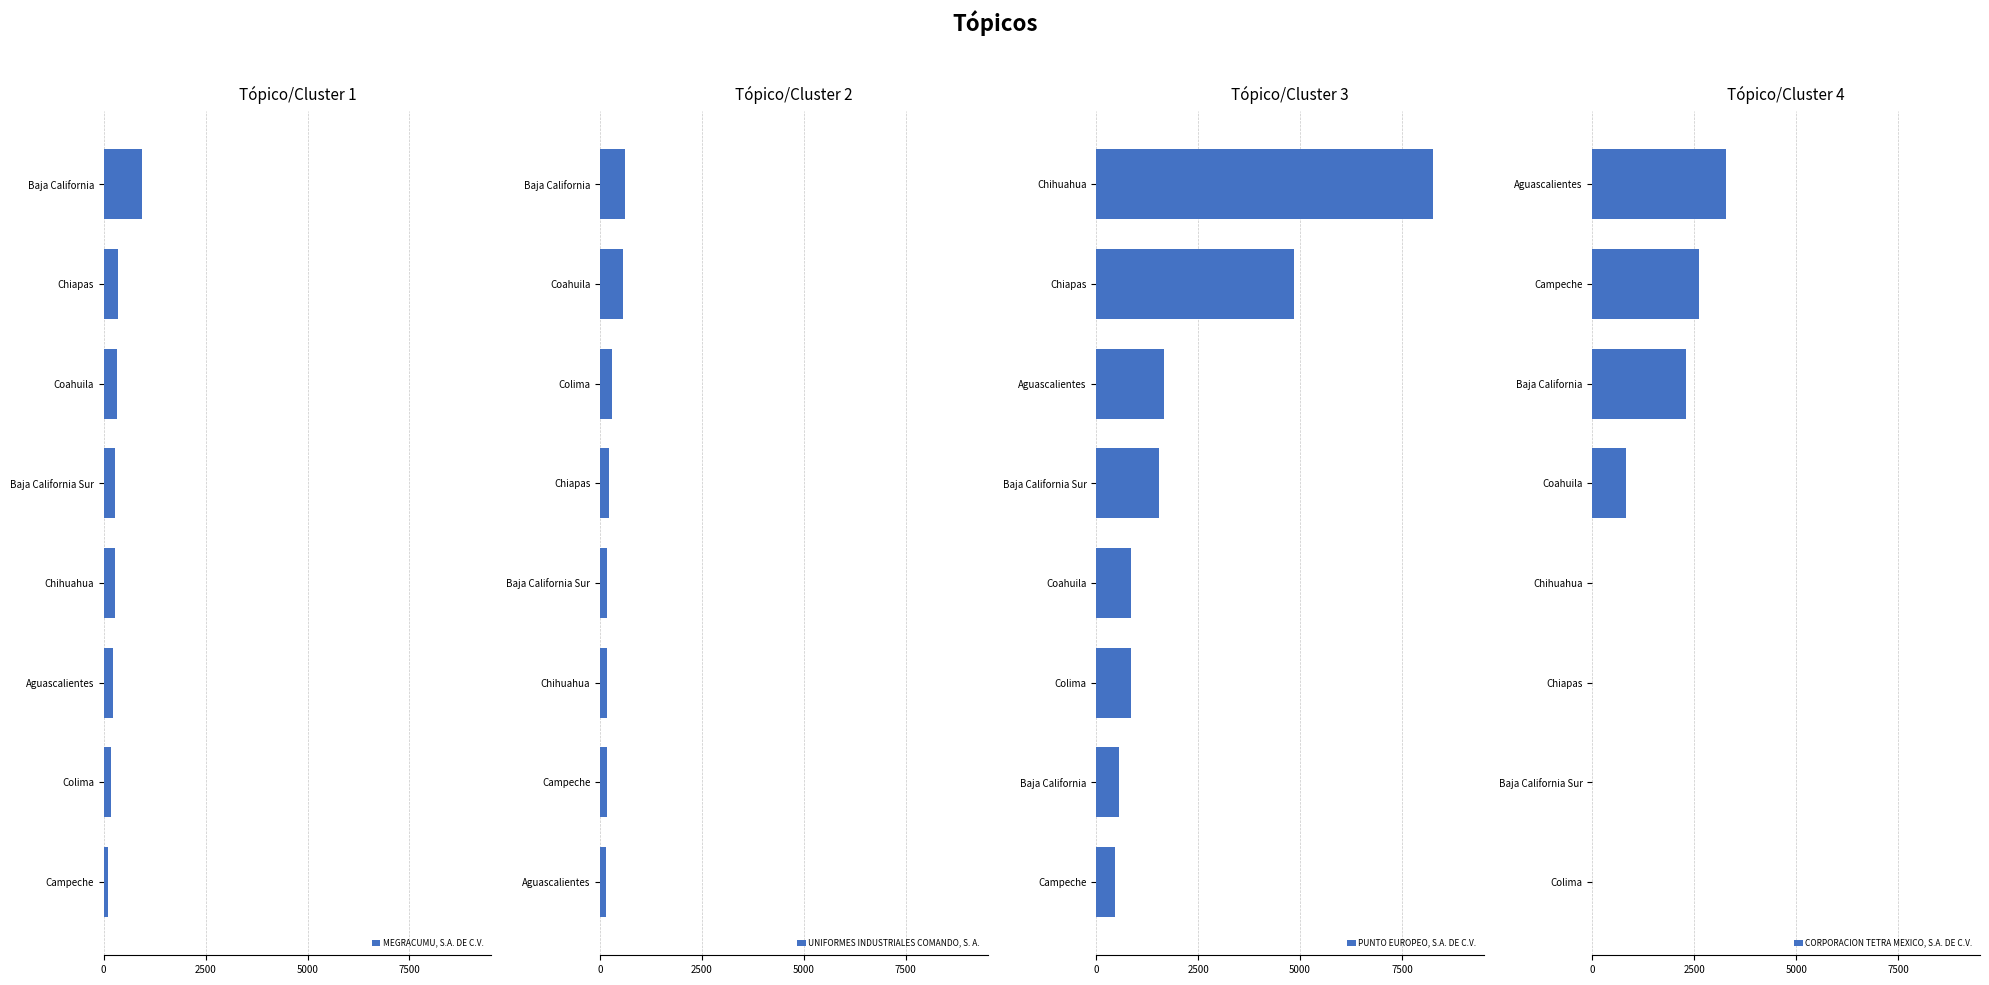

What is the difference between the maximum and minimum values in the MEGRACUMU, S.A. DE C.V. series?

820.9